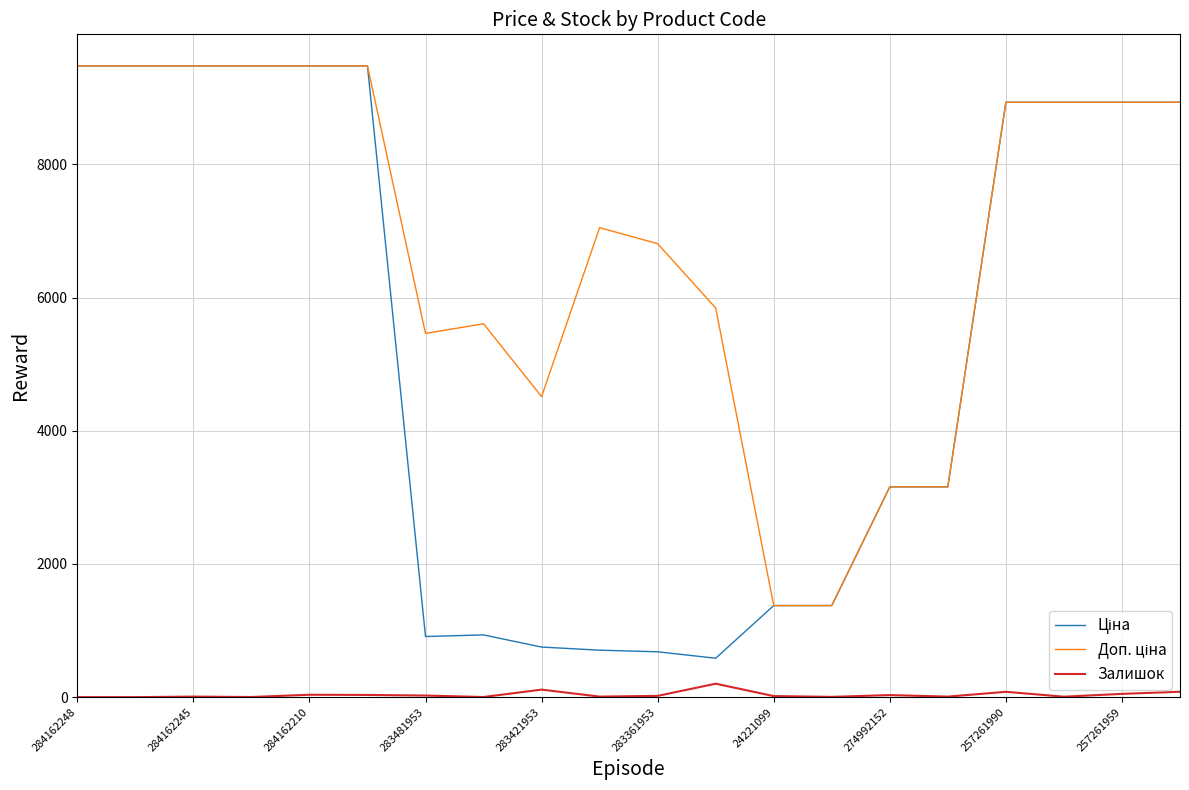

True or false: Залишок has more than 1 interior local peaks.

True